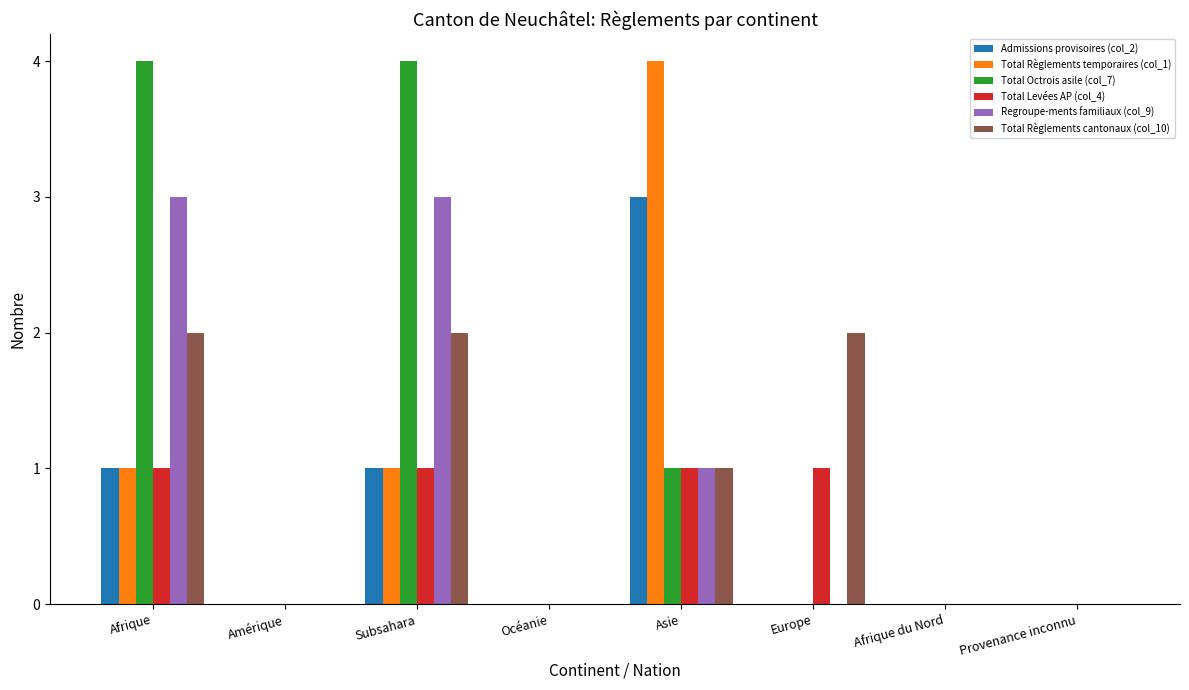

Reading left to right, transcribe all the data shown in this chart.

Admissions provisoires (col_2): Afrique=1	Amérique=0	Subsahara=1	Océanie=0	Asie=3	Europe=0	Afrique du Nord=0	Provenance inconnu=0
Total Règlements temporaires (col_1): Afrique=1	Amérique=0	Subsahara=1	Océanie=0	Asie=4	Europe=0	Afrique du Nord=0	Provenance inconnu=0
Total Octrois asile (col_7): Afrique=4	Amérique=0	Subsahara=4	Océanie=0	Asie=1	Europe=0	Afrique du Nord=0	Provenance inconnu=0
Total Levées AP (col_4): Afrique=1	Amérique=0	Subsahara=1	Océanie=0	Asie=1	Europe=1	Afrique du Nord=0	Provenance inconnu=0
Regroupe-ments familiaux (col_9): Afrique=3	Amérique=0	Subsahara=3	Océanie=0	Asie=1	Europe=0	Afrique du Nord=0	Provenance inconnu=0
Total Règlements cantonaux (col_10): Afrique=2	Amérique=0	Subsahara=2	Océanie=0	Asie=1	Europe=2	Afrique du Nord=0	Provenance inconnu=0